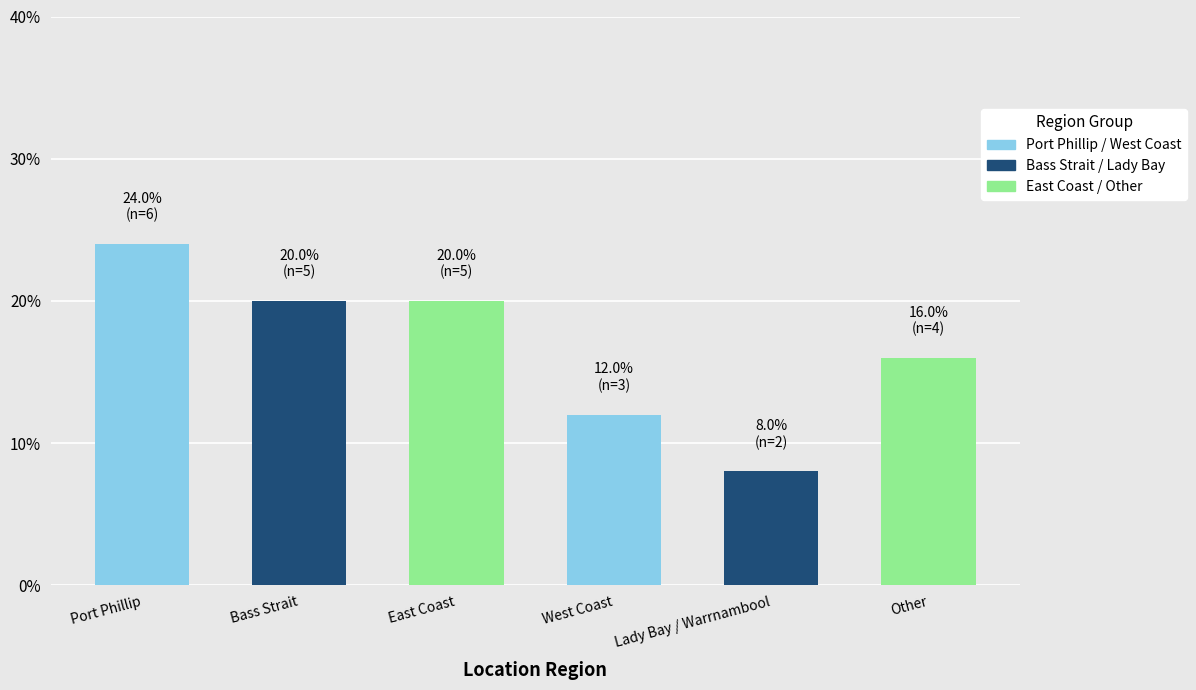

How many values are below 20?

3